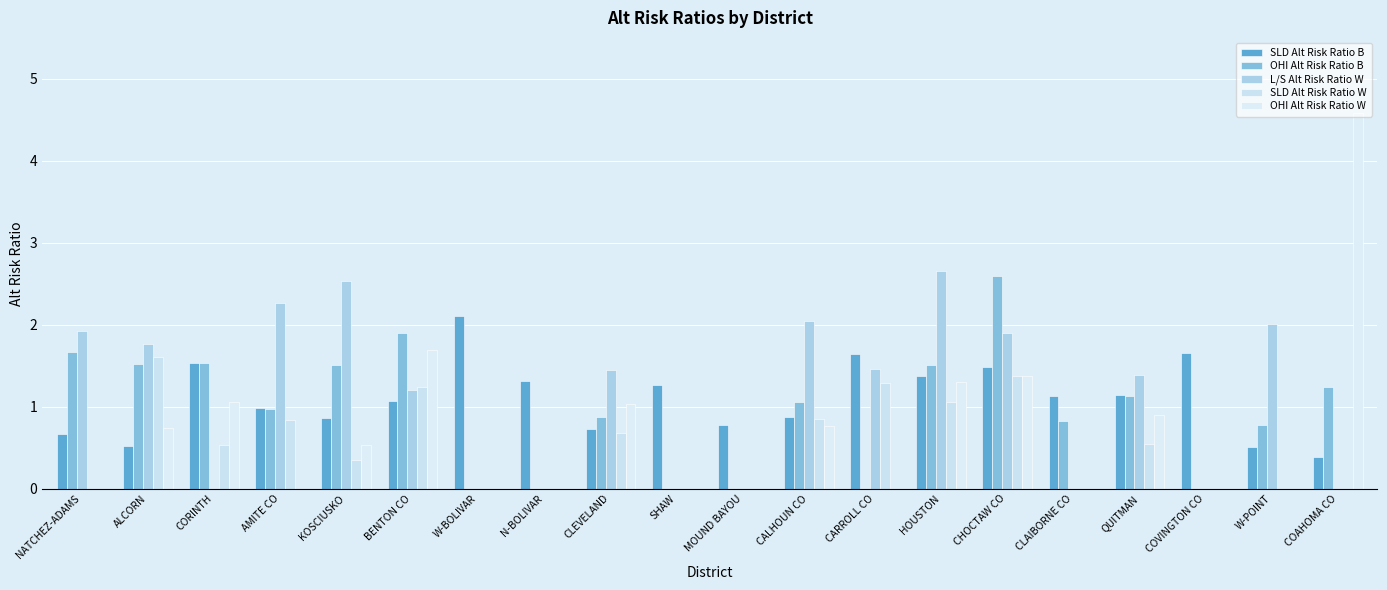

What are all the series names shown in the legend?

SLD Alt Risk Ratio B, OHI Alt Risk Ratio B, L/S Alt Risk Ratio W, SLD Alt Risk Ratio W, OHI Alt Risk Ratio W